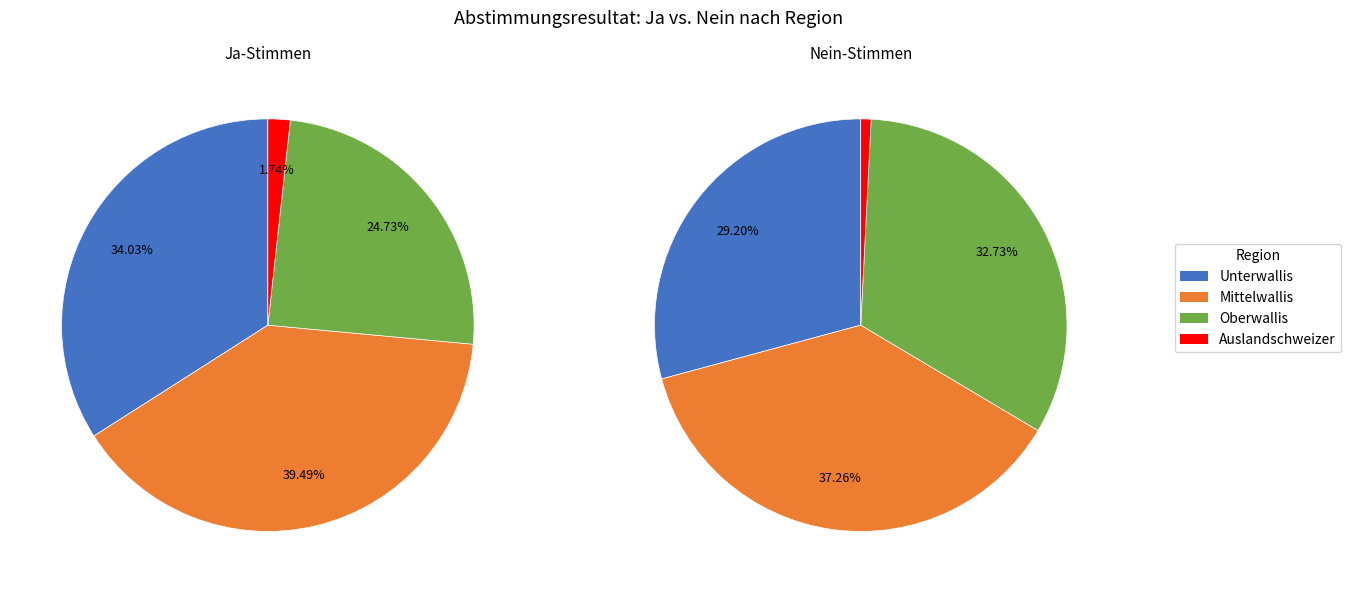

To the nearest percent, what portion does Mittelwallis represent?

39%